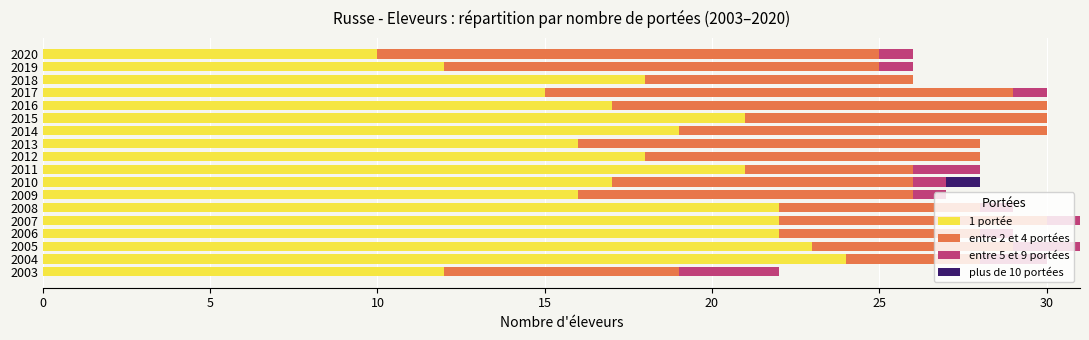

What is the total value across all series at 2007?

31